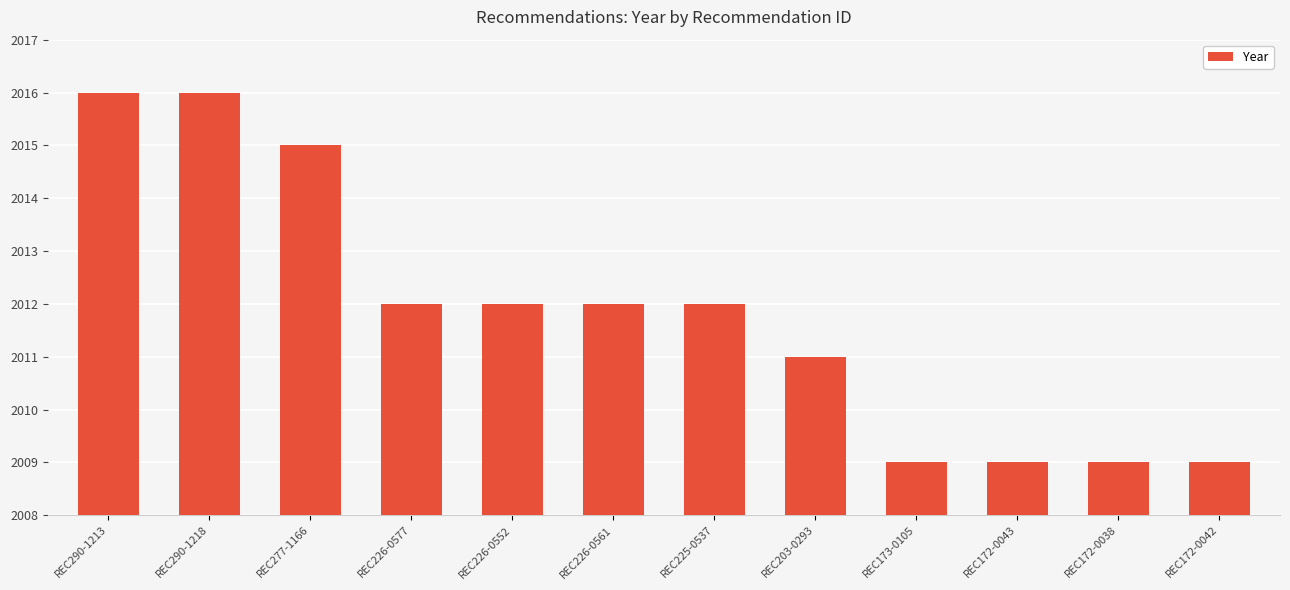

What is the smallest value displayed?

2009